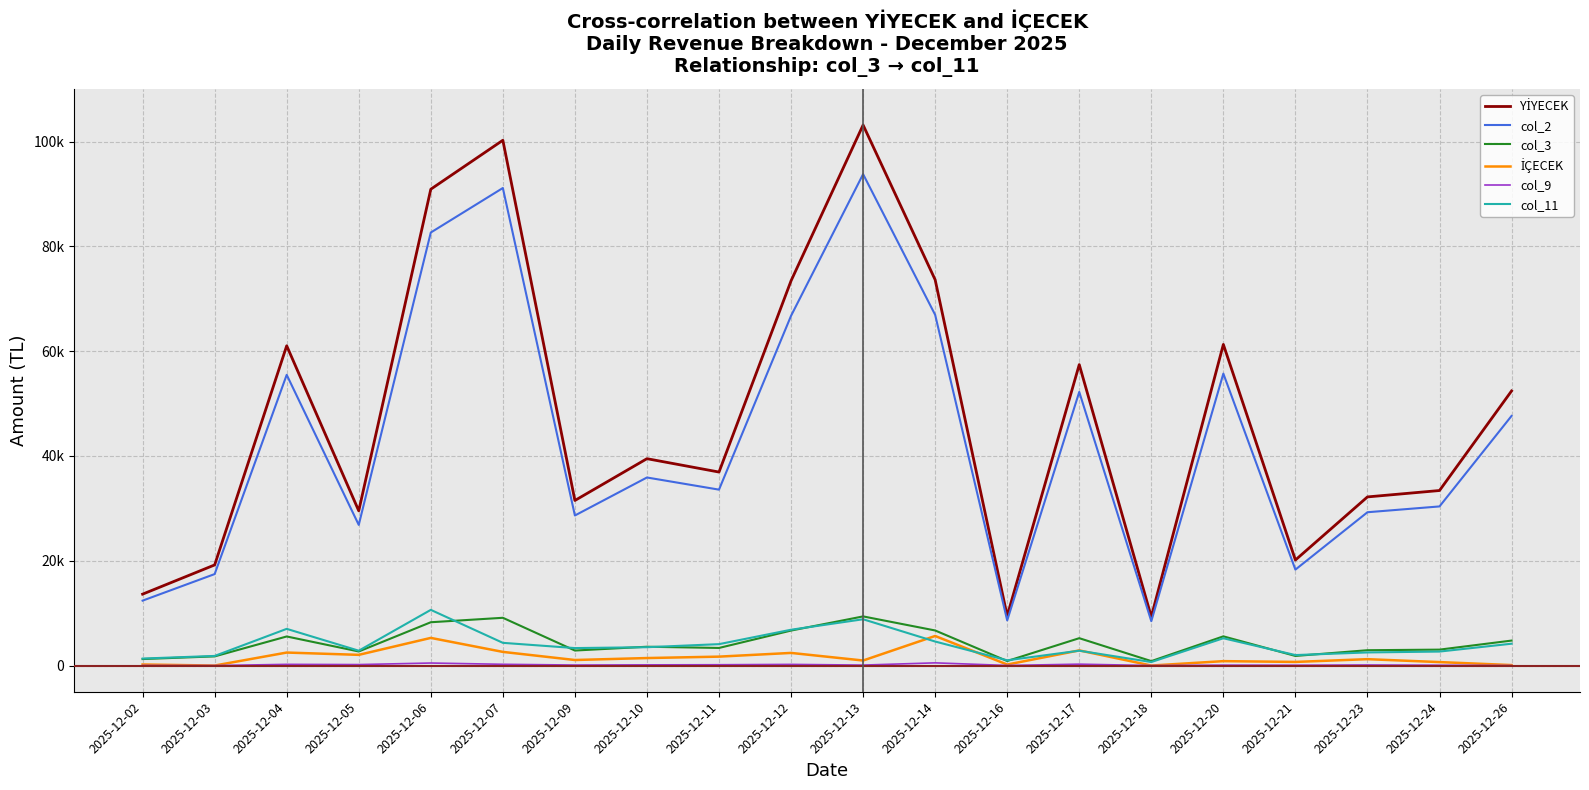

Does the chart have visible grid lines?

Yes